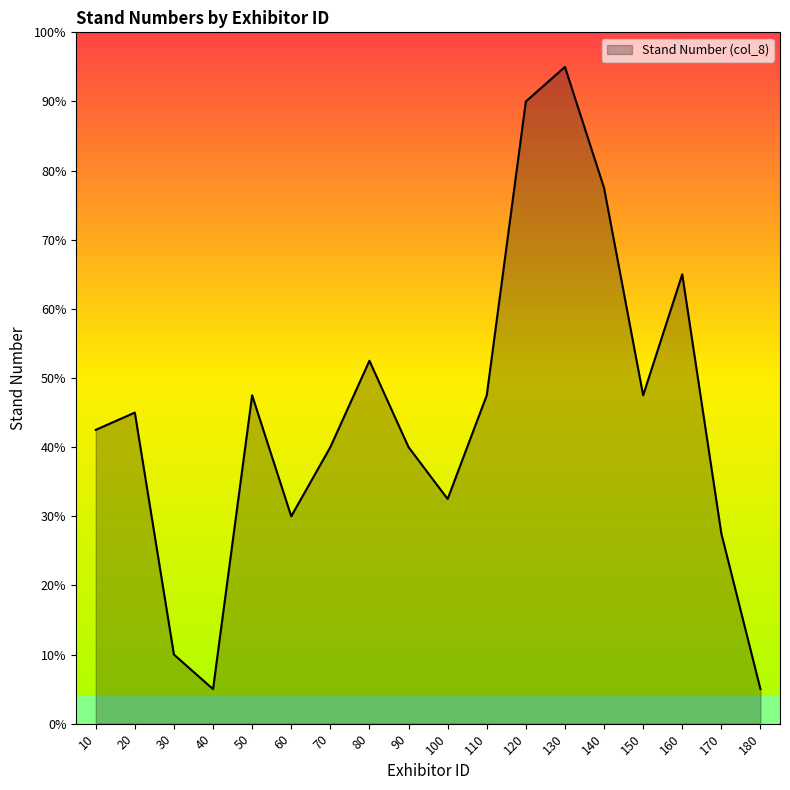

At which category does the data reach its first local peak?

20